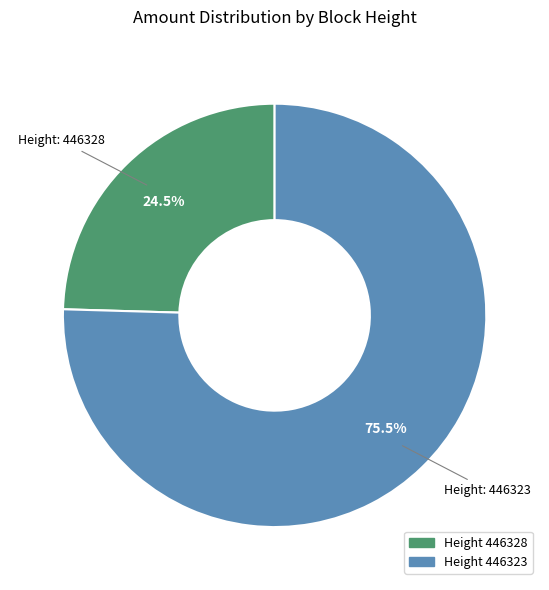

Is there any slice that represents more than half of the pie?

Yes